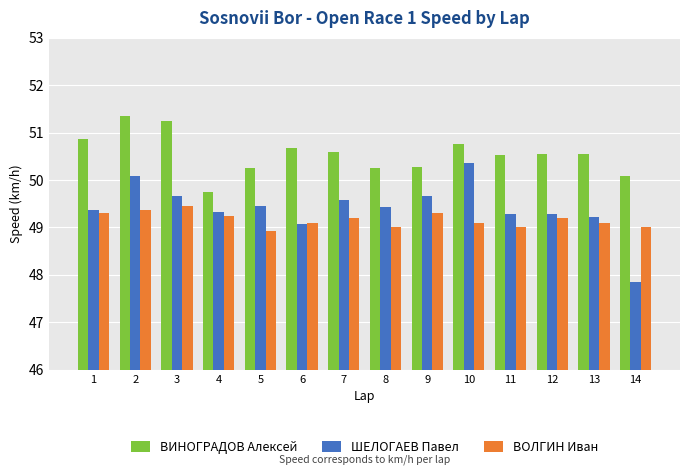

The value of ВОЛГИН Иван at 14 is 25.9. True or false?

False